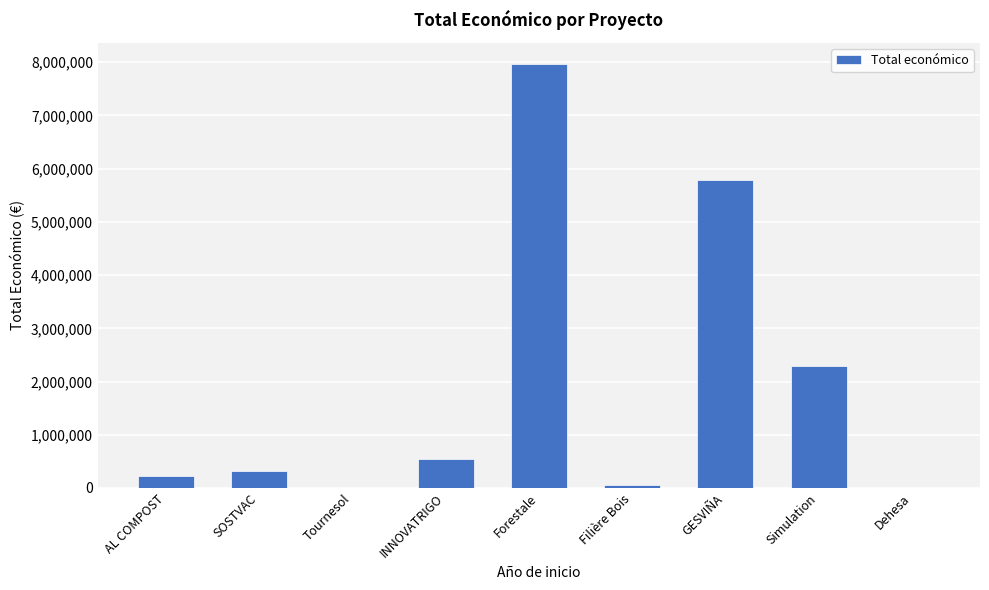

What is the change in value from AL COMPOST to INNOVATRIGO?

+316121